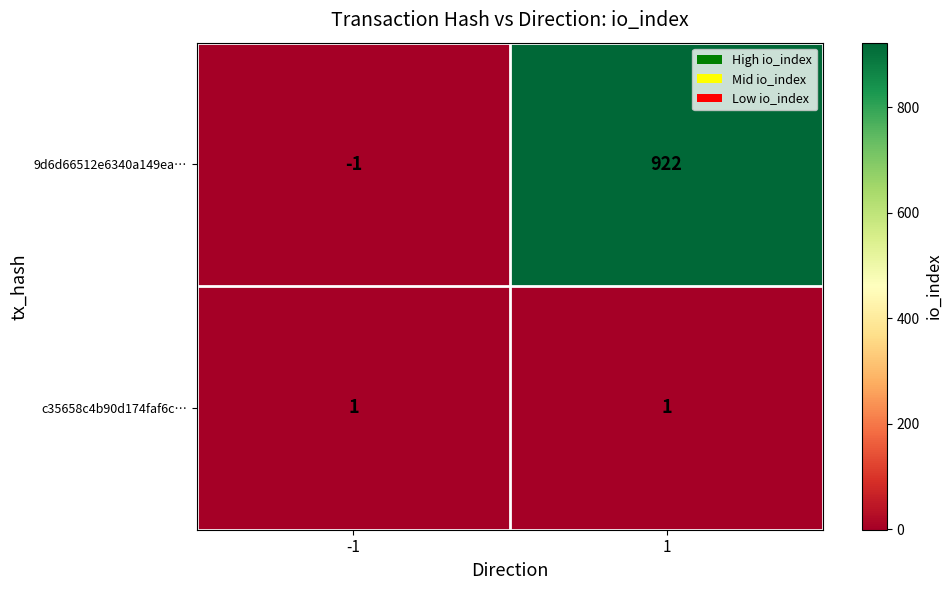

What is the spread (max minus min) of values at -1?

2